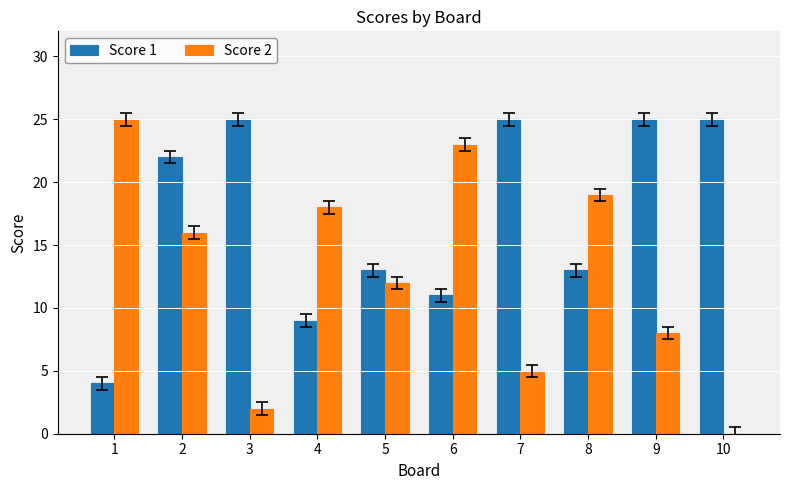

What is the highest value of the Score 1 series?

25